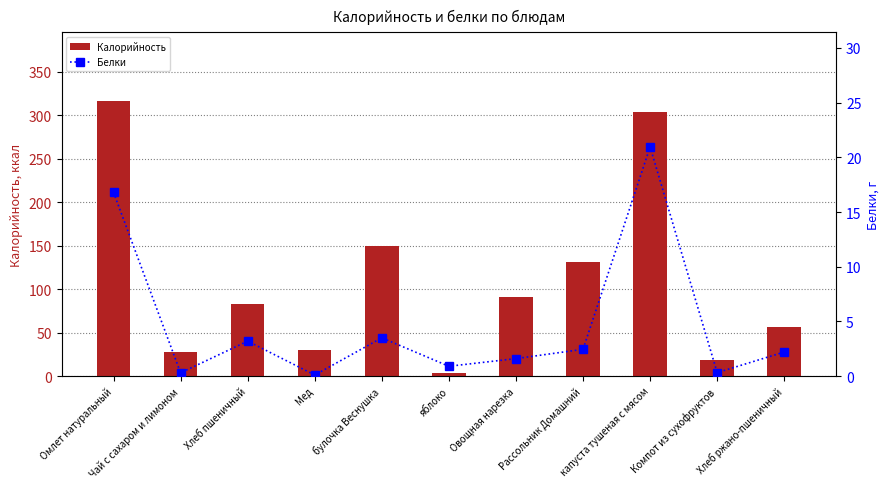

Which series has the widest spread of values?

Калорийность